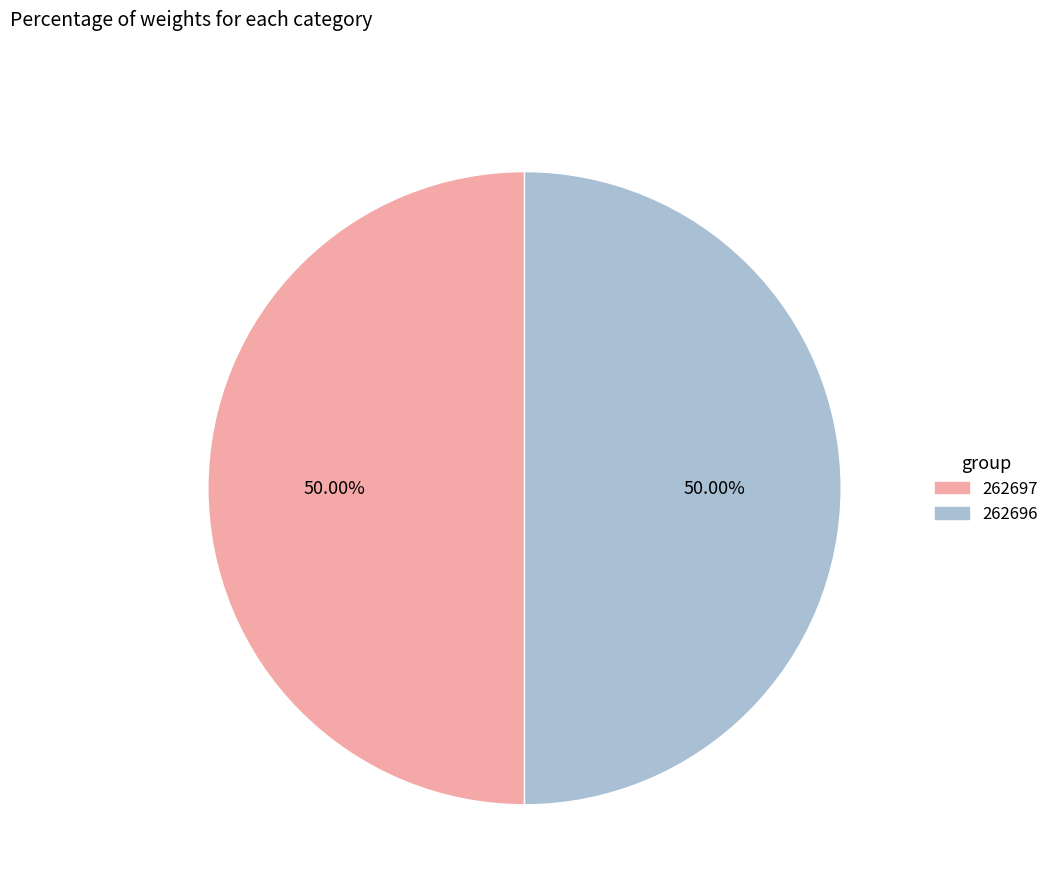

What is the ratio of the value at 262696 to the value at 262697?

1.0